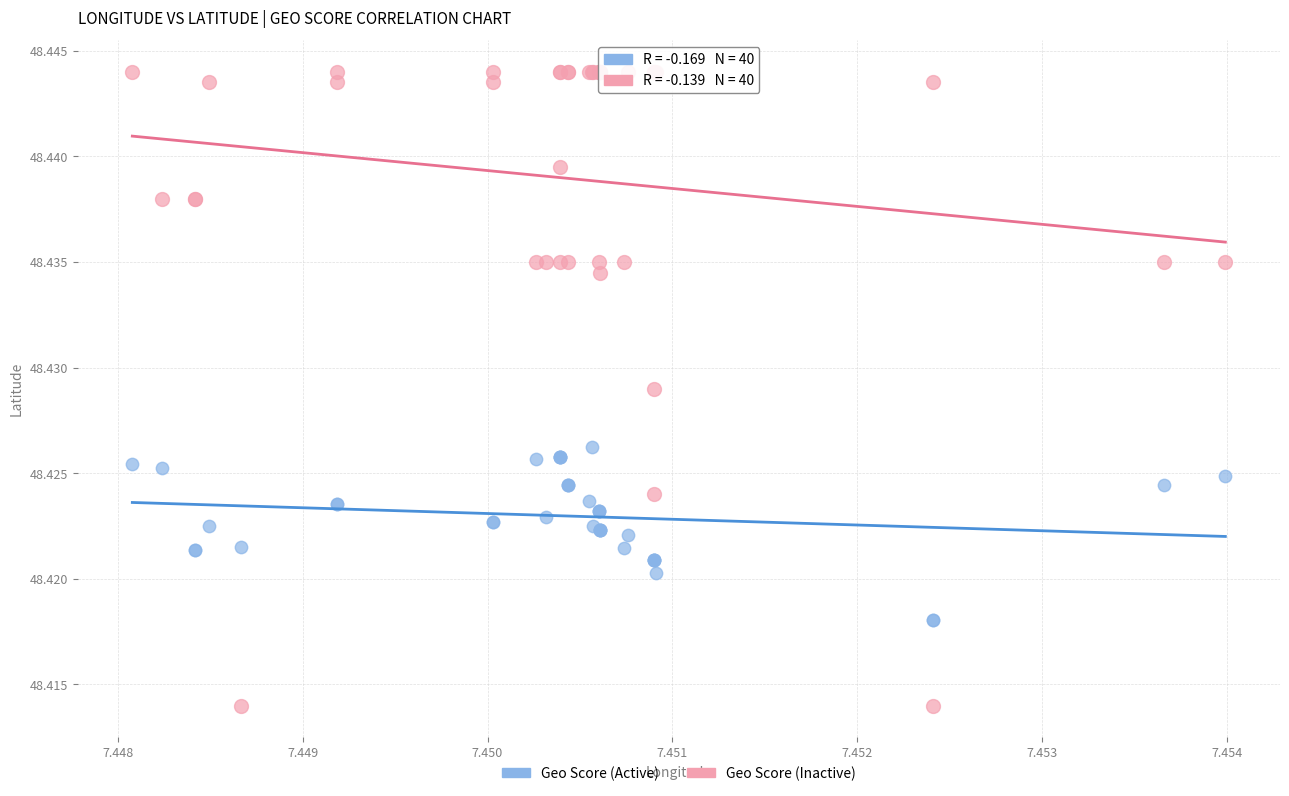

Which series has the largest Y range (max minus min)?

Geo Score (Inactive)